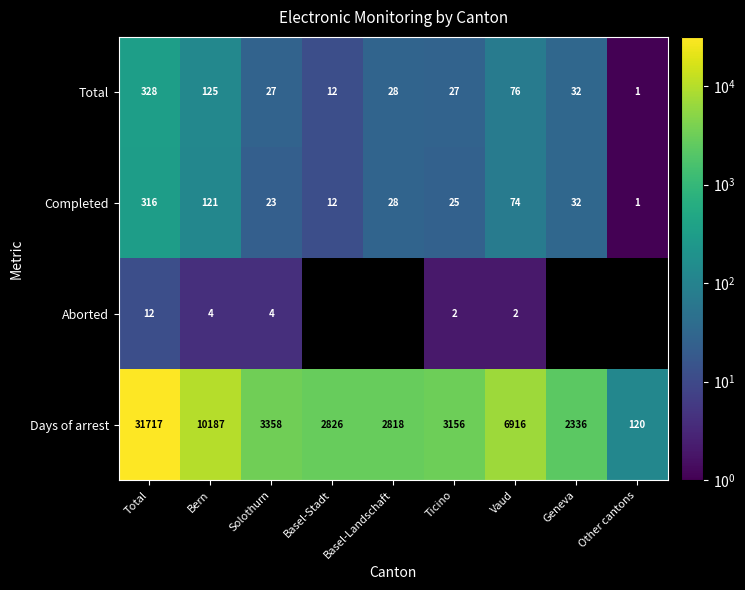

At which label does Completed first exceed 28?

Total